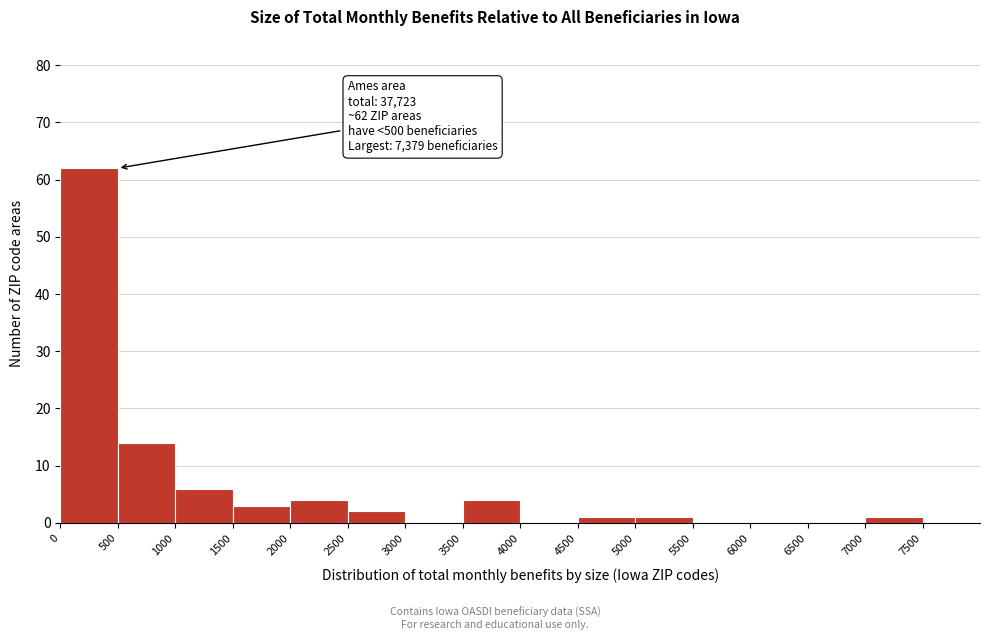

Over which range of the x-axis is the bar tallest?

0 to 500